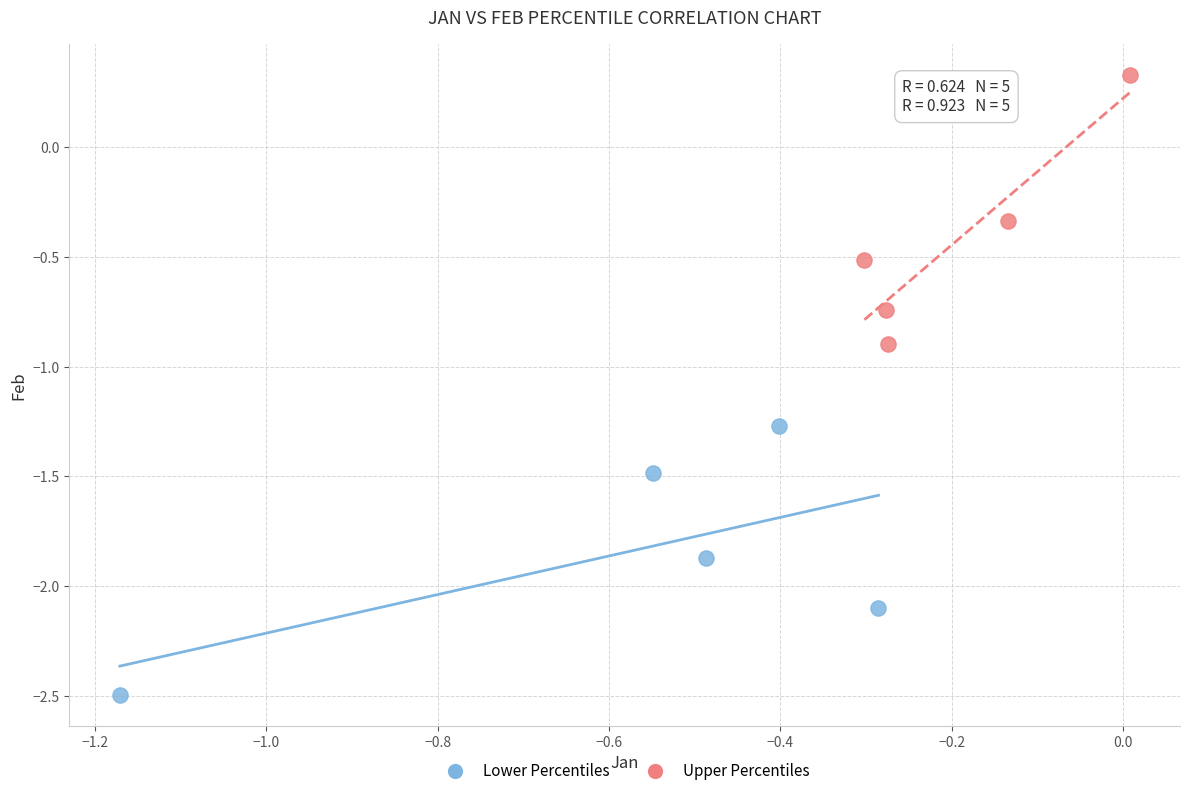

Which series contains the highest Y value?

Upper Percentiles